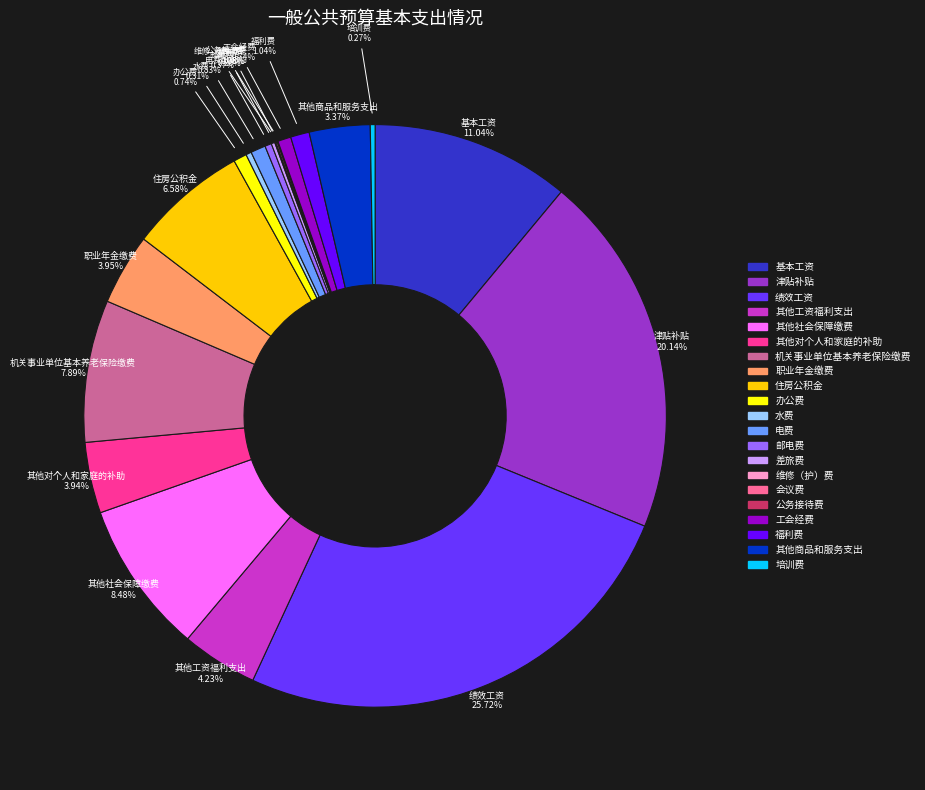

What percentage is NOT represented by 水费?

99.7%